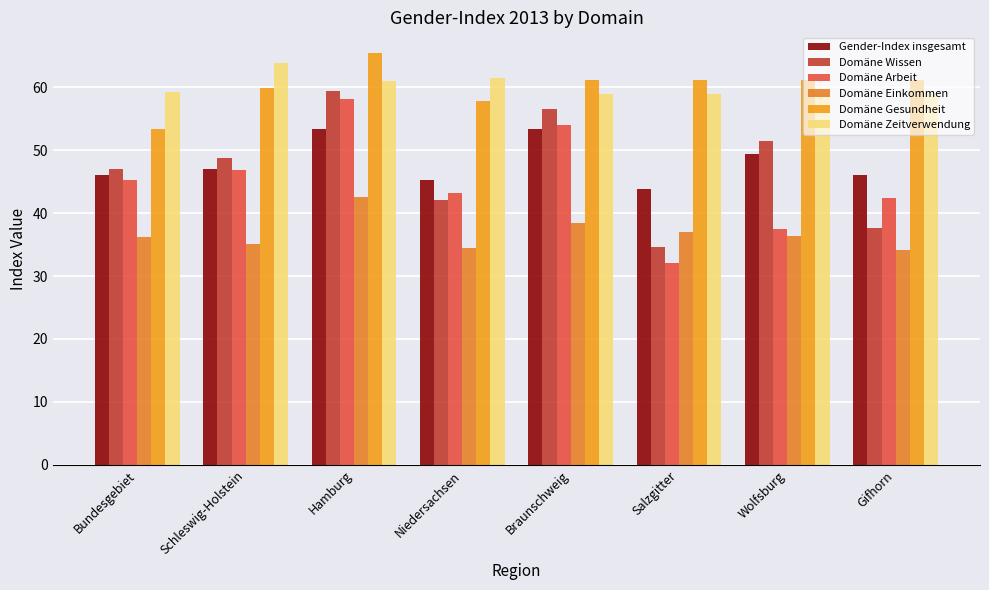

At which label does Domäne Zeitverwendung first exceed 59?

Bundesgebiet